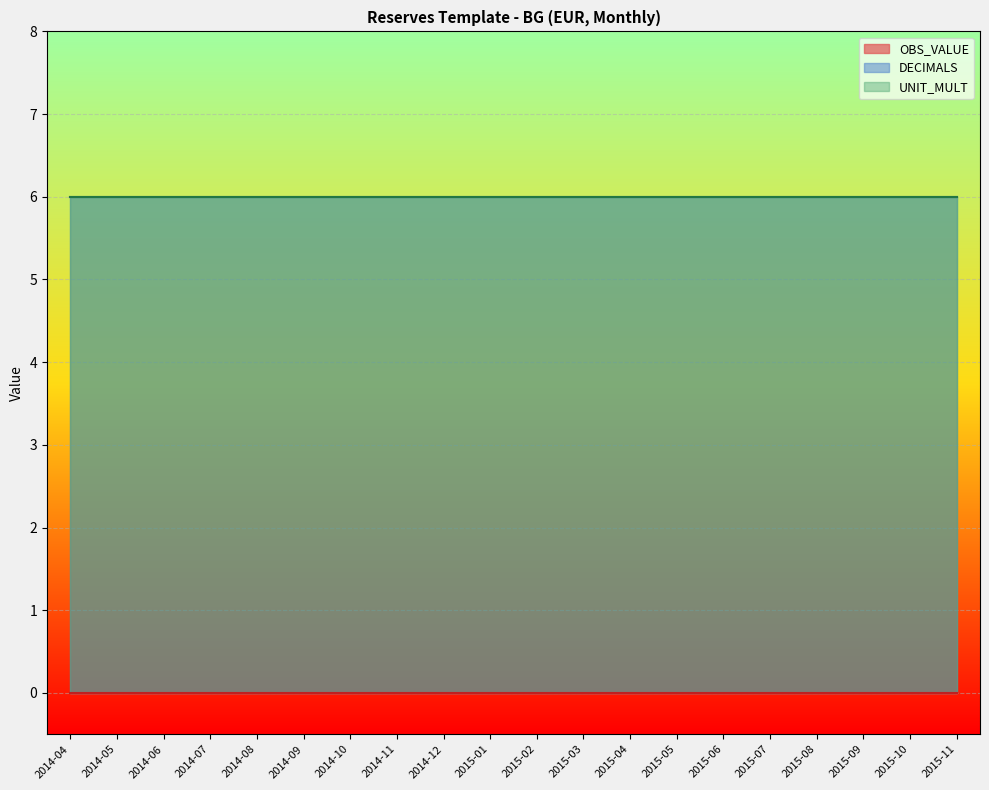

What is the minimum value for DECIMALS?

6